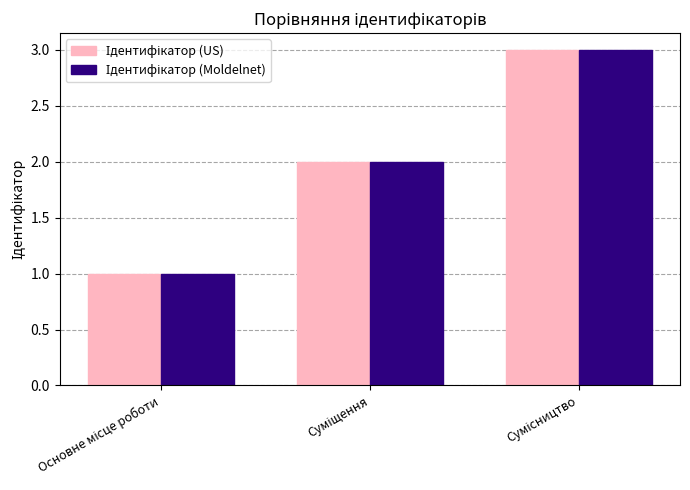

What is the greatest value displayed?

3